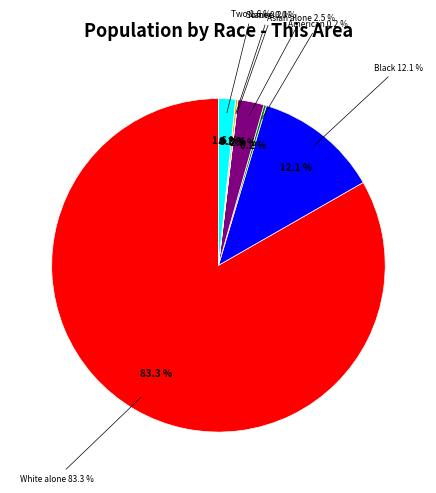

How much of the chart is everything except White alone?

16.7%